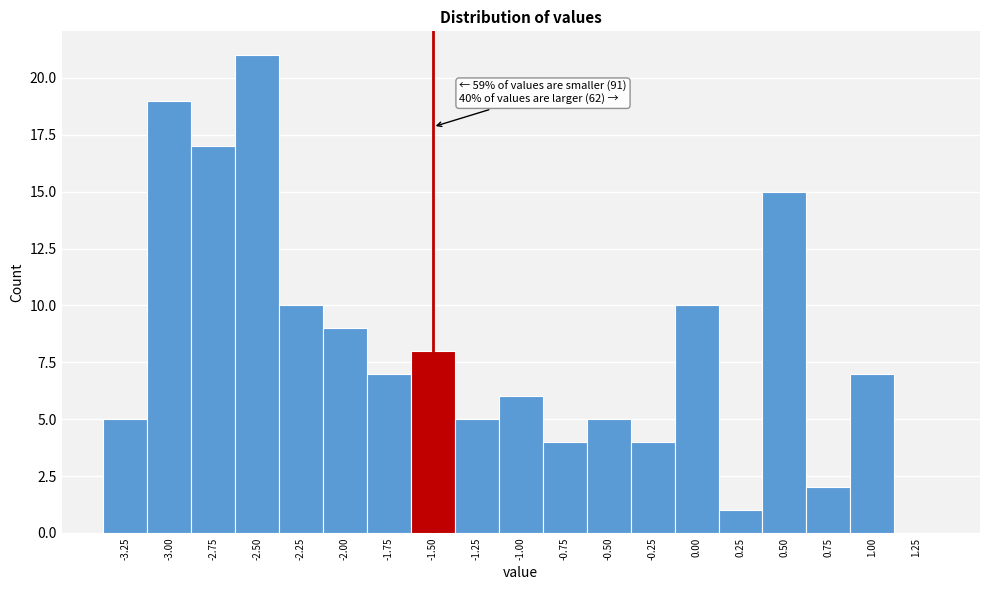

Over which range of the x-axis is the bar tallest?

-2.625 to -2.375